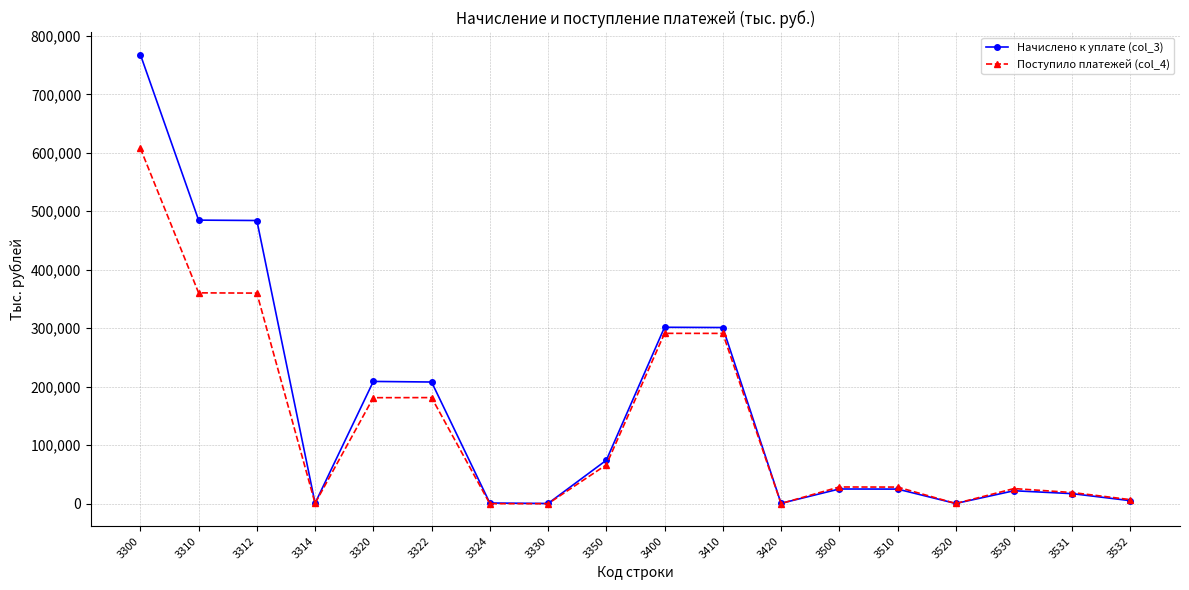

What is the maximum value shown in the chart?

768127